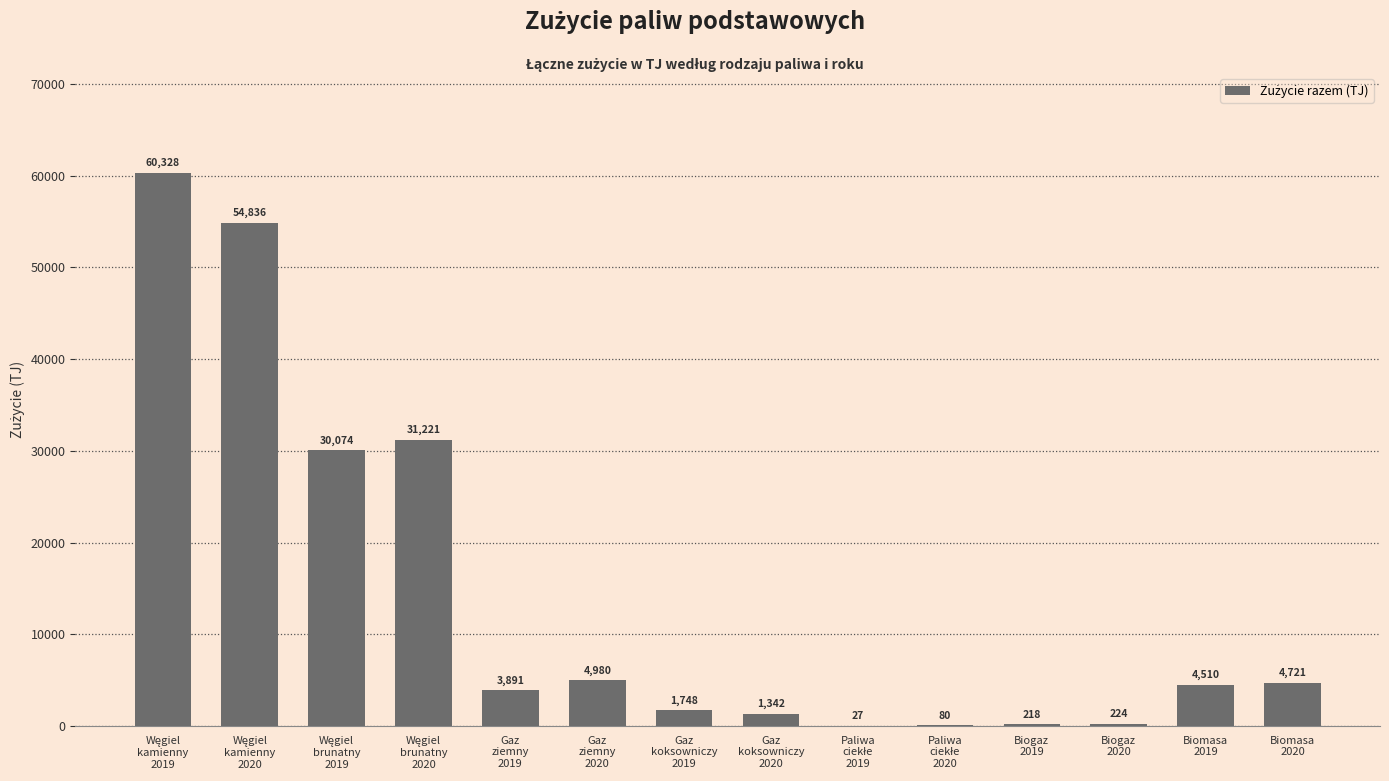

What is the maximum value shown in the chart?

60327.6